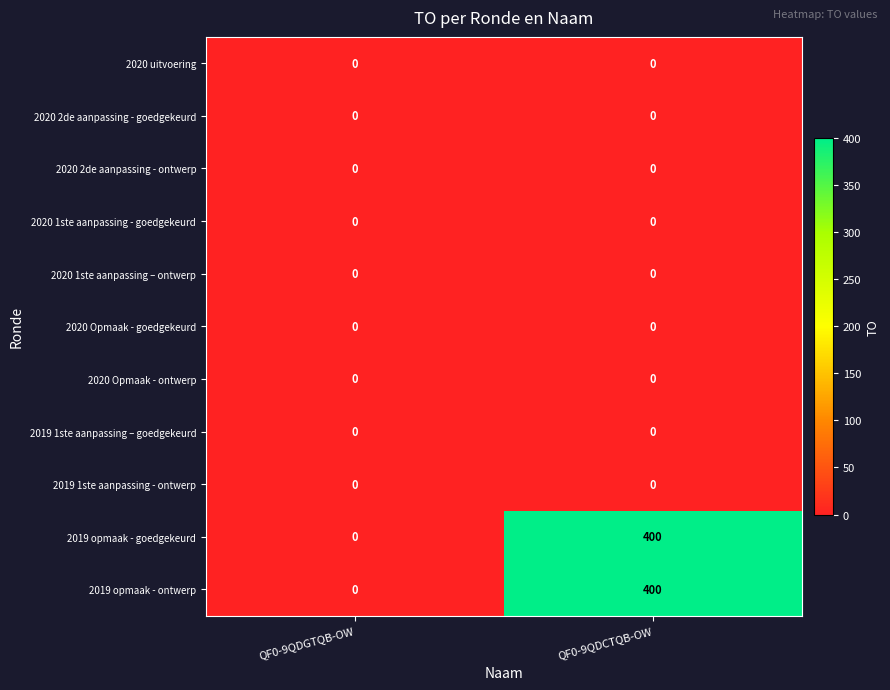

Reading right to left, extract all data points from this chart.

2020 uitvoering: QF0-9QDCTQB-OW=0	QF0-9QDGTQB-OW=0
2020 2de aanpassing - goedgekeurd: QF0-9QDCTQB-OW=0	QF0-9QDGTQB-OW=0
2020 2de aanpassing - ontwerp: QF0-9QDCTQB-OW=0	QF0-9QDGTQB-OW=0
2020 1ste aanpassing - goedgekeurd: QF0-9QDCTQB-OW=0	QF0-9QDGTQB-OW=0
2020 1ste aanpassing – ontwerp: QF0-9QDCTQB-OW=0	QF0-9QDGTQB-OW=0
2020 Opmaak - goedgekeurd: QF0-9QDCTQB-OW=0	QF0-9QDGTQB-OW=0
2020 Opmaak - ontwerp: QF0-9QDCTQB-OW=0	QF0-9QDGTQB-OW=0
2019 1ste aanpassing – goedgekeurd: QF0-9QDCTQB-OW=0	QF0-9QDGTQB-OW=0
2019 1ste aanpassing - ontwerp: QF0-9QDCTQB-OW=0	QF0-9QDGTQB-OW=0
2019 opmaak - goedgekeurd: QF0-9QDCTQB-OW=400	QF0-9QDGTQB-OW=0
2019 opmaak - ontwerp: QF0-9QDCTQB-OW=400	QF0-9QDGTQB-OW=0